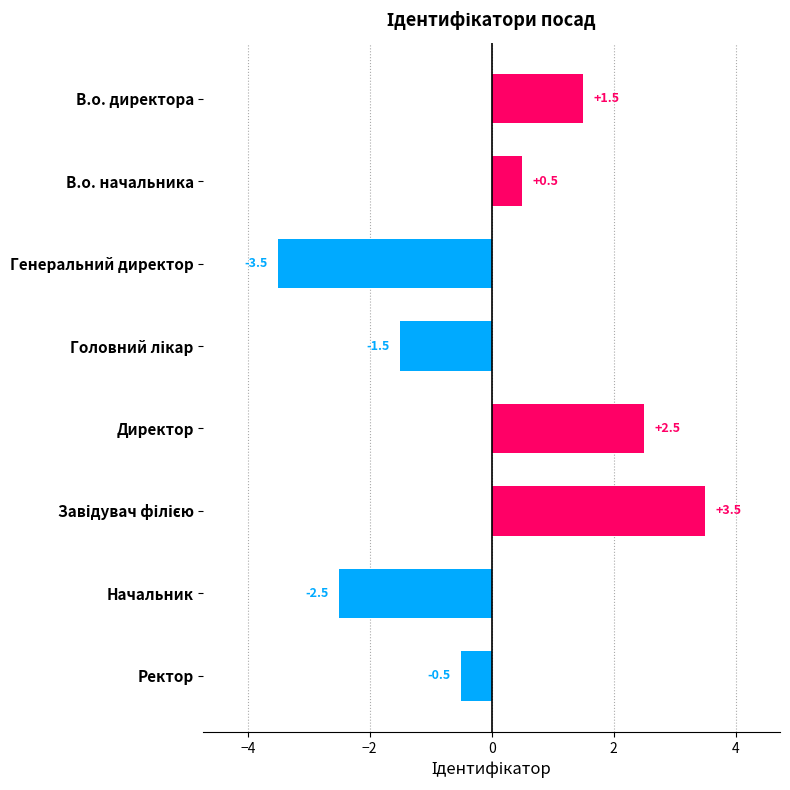

Reading bottom to top, what are all the values shown in this chart?

-0.5	-2.5	3.5	2.5	-1.5	-3.5	0.5	1.5